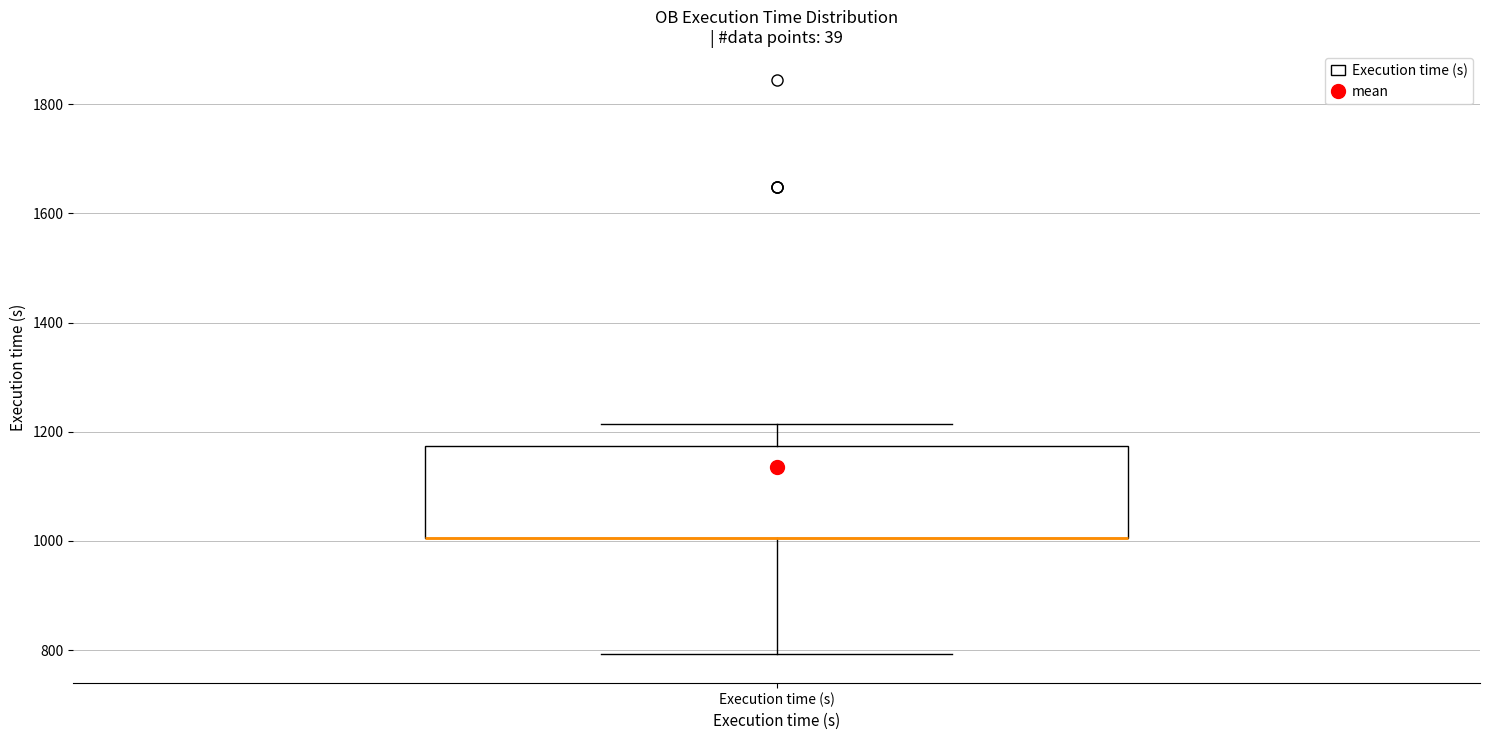

Read this box plot against the y-axis: the position of the median line, the range covered by the box, and the ends of both whiskers. The values are not printed on the chart, so give them approximately, as read against the axis.

median 1000 (drawn on the box's lower edge), box 1000 to 1180, whiskers 800 to 1220